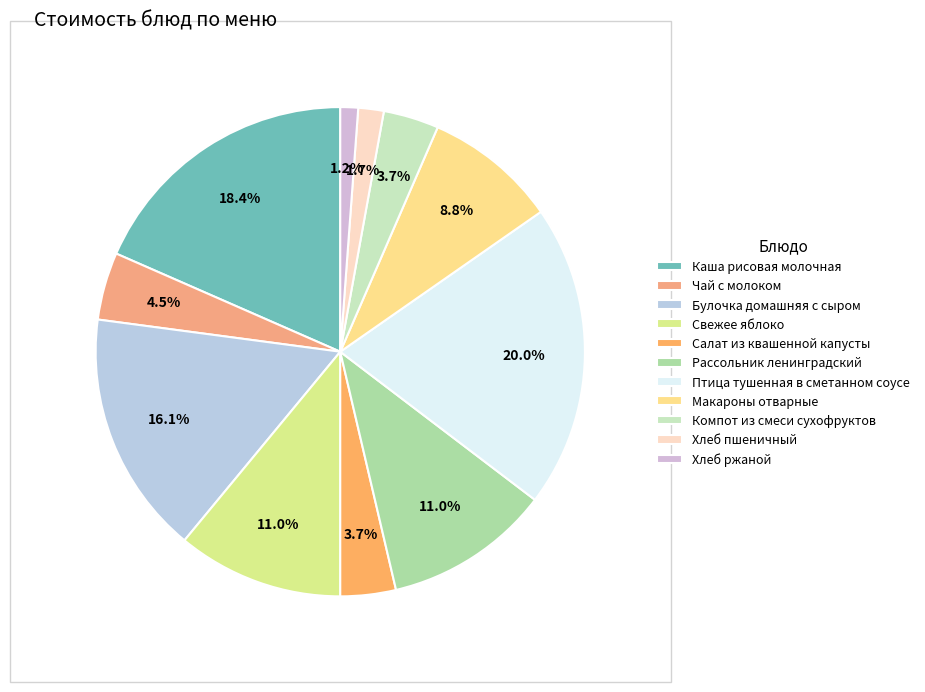

How many segments does this pie chart have?

11